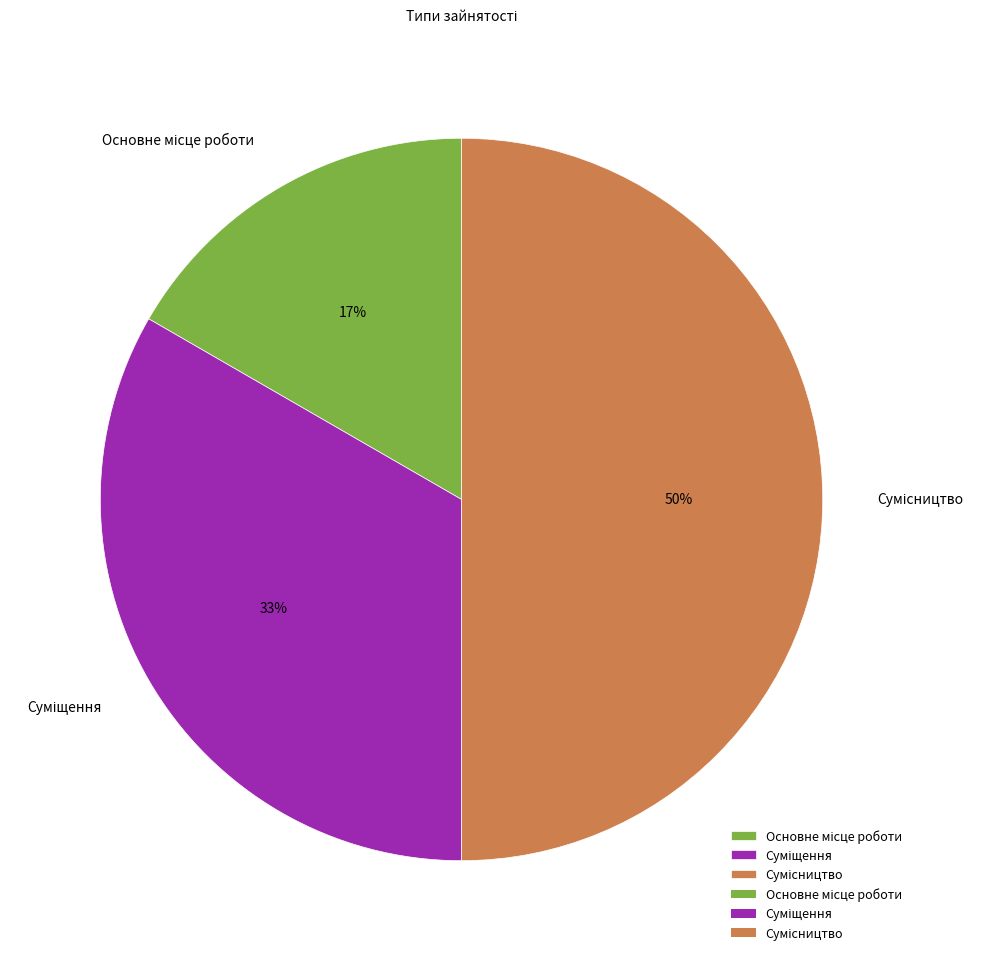

To the nearest percent, what is the difference between the largest and smallest slice percentages?

33%